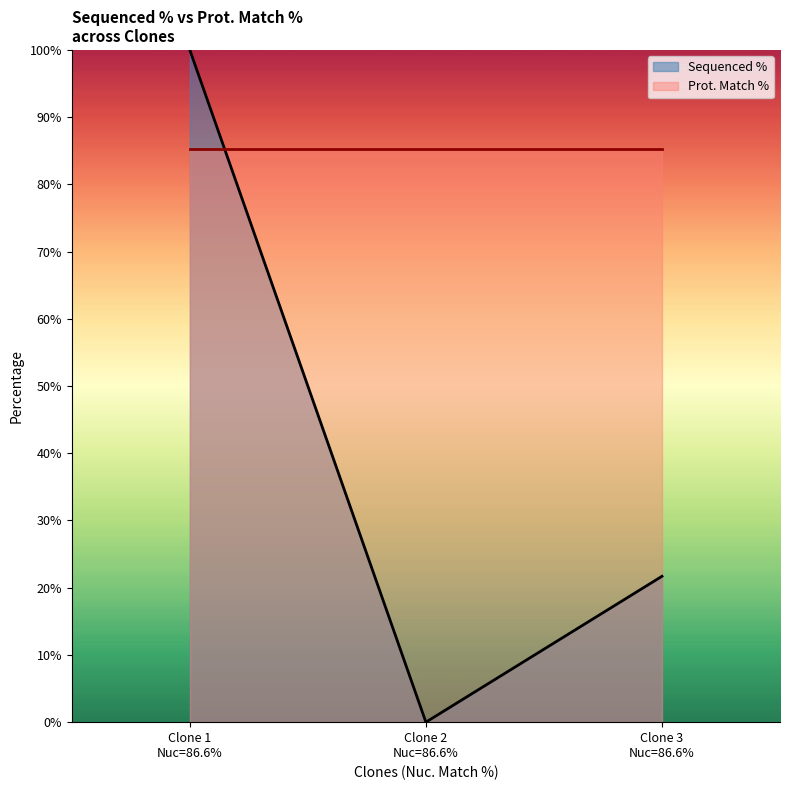

The value of Prot. Match % at Clone 3
Nuc=86.6% is 41.1. True or false?

False